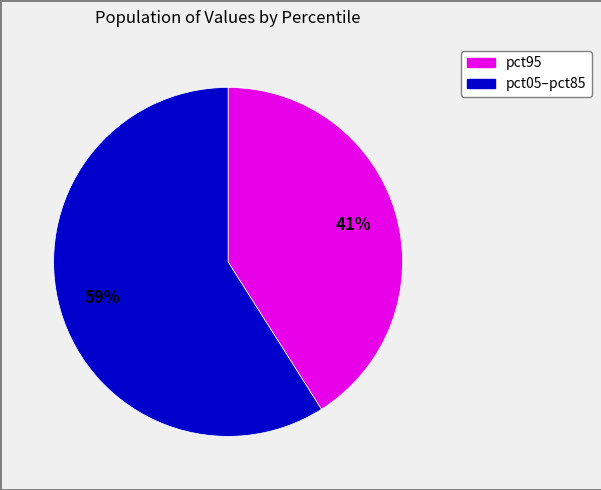

To the nearest percent, what is the average slice percentage?

50%